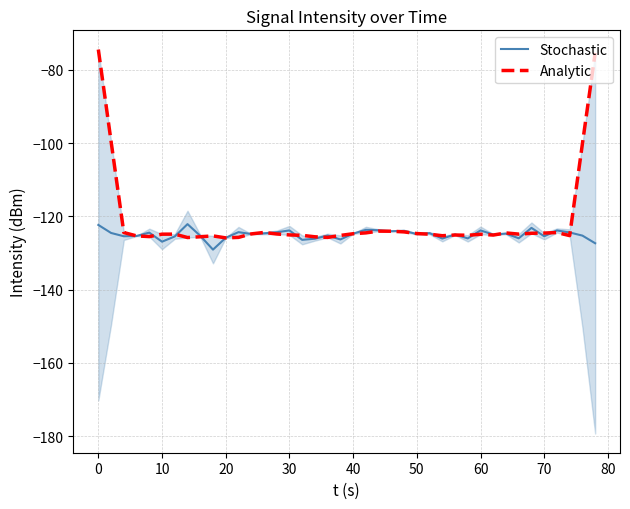

Reading left to right, list all the values displayed in this chart.

Stochastic: -122.3	-124.5	-125.4	-125.4	-124.4	-126.9	-125.5	-122.1	-125.3	-129.1	-125.9	-124.3	-124.8	-124.6	-124.4	-123.8	-126.4	-126.1	-125.2	-126.3	-124.7	-123.7	-123.8	-124.1	-124.0	-124.8	-124.6	-126.1	-125.0	-126.0	-123.8	-125.0	-124.7	-126.0	-123.2	-125.4	-123.9	-124.4	-125.3	-127.3
Analytic: -74.5	-99.5	-124.4	-125.3	-125.5	-124.9	-124.9	-125.8	-125.6	-125.3	-125.9	-125.7	-124.8	-124.4	-124.8	-125.1	-125.2	-125.6	-125.8	-125.2	-124.8	-124.5	-124.0	-124.1	-124.2	-124.7	-124.9	-125.3	-125.1	-125.2	-124.9	-125.1	-124.5	-124.9	-124.6	-124.6	-124.4	-125.3	-100.2	-75.4